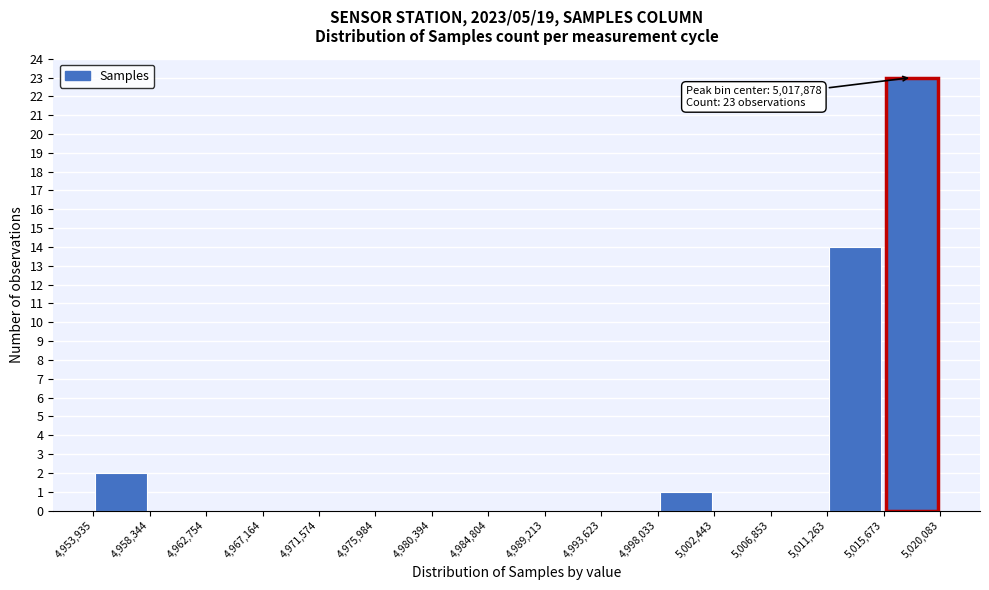

Which range on the x-axis has the tallest bar?

5,015,673 to 5,020,083